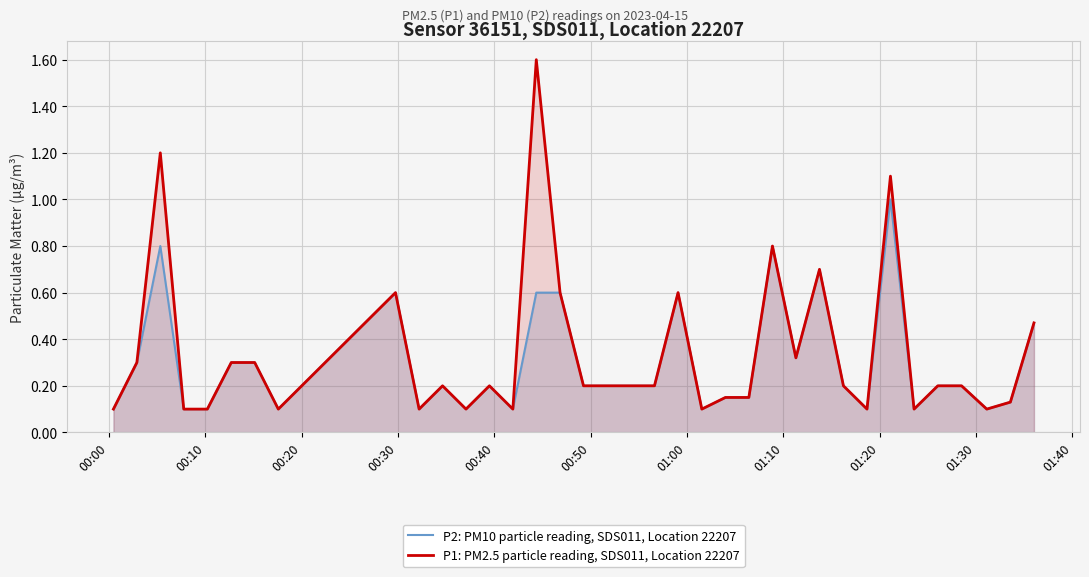

Rank the series by their maximum value, from highest to lowest.

P1: PM2.5 particle reading, SDS011, Location 22207, P2: PM10 particle reading, SDS011, Location 22207